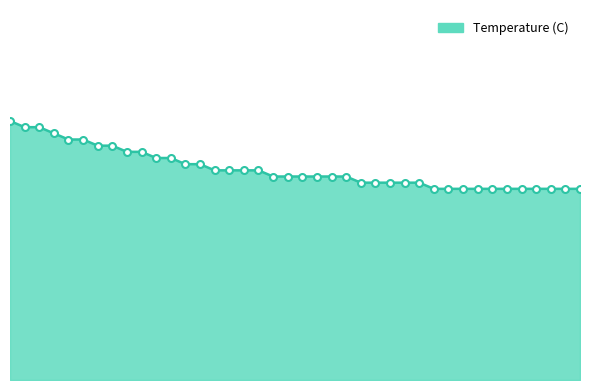

Is this an area chart (filled region under the line)?

Yes